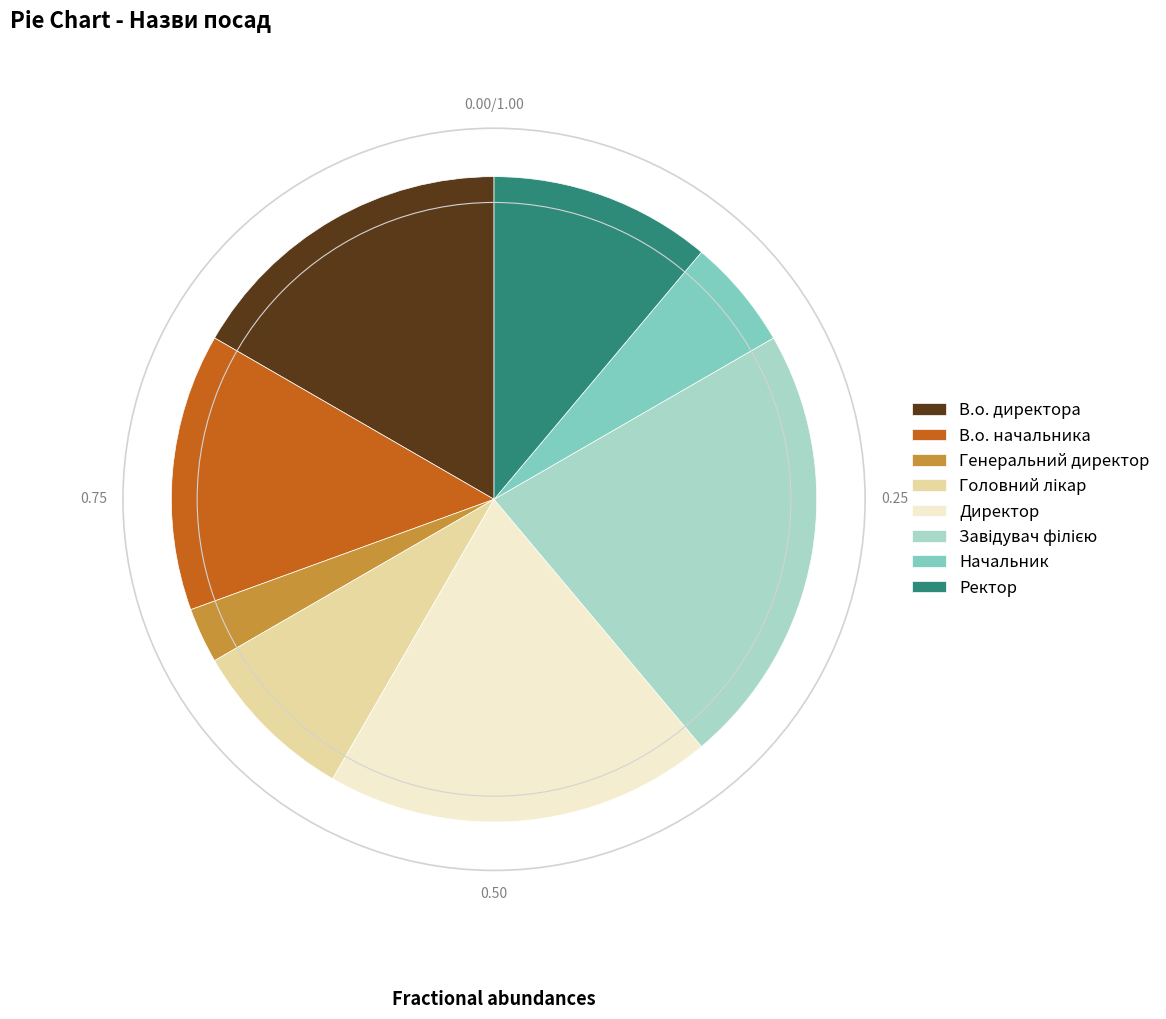

Count the number of slices in the pie.

8